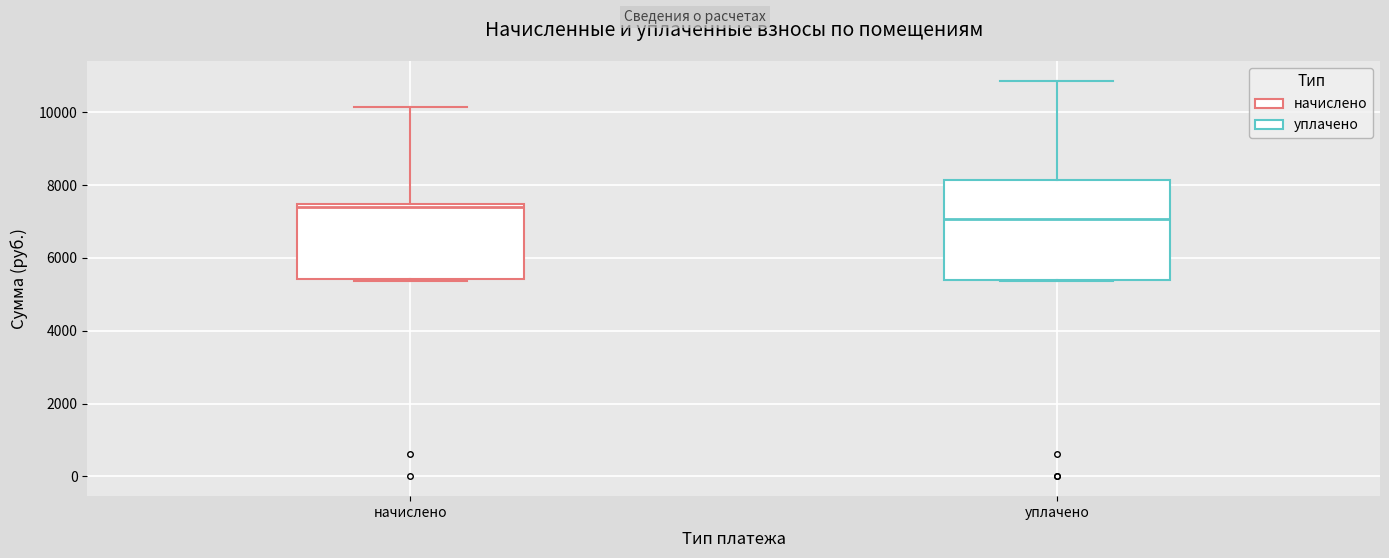

Which box has the highest median line?

начислено